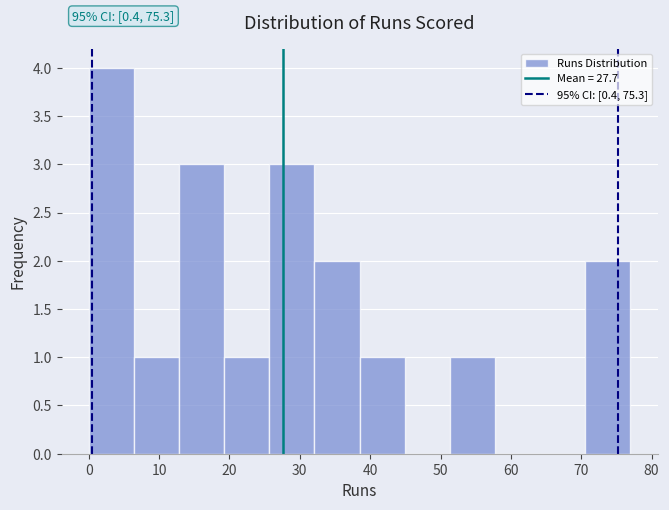

Over which range of the x-axis is the bar tallest?

0 to 6